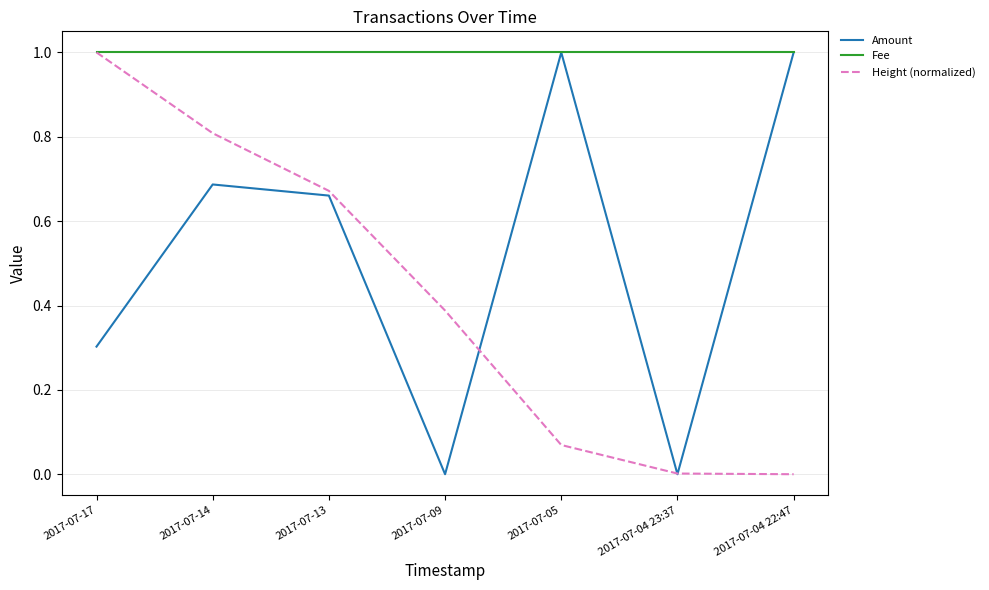

Rank the series by their average value, from lowest to highest.

Height (normalized), Amount, Fee